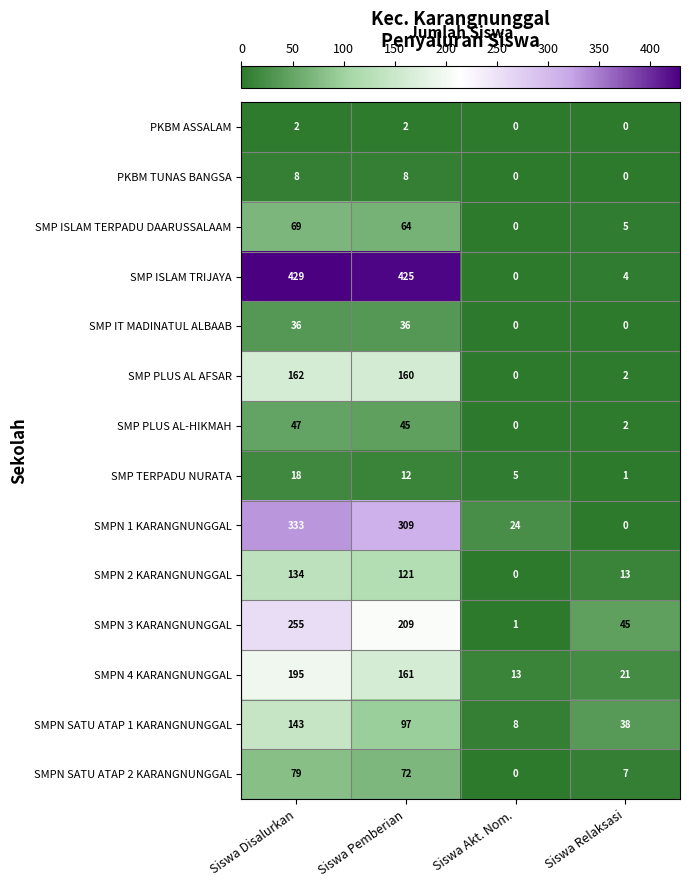

What is the difference between the highest and lowest values at Siswa Akt. Nom.?

24